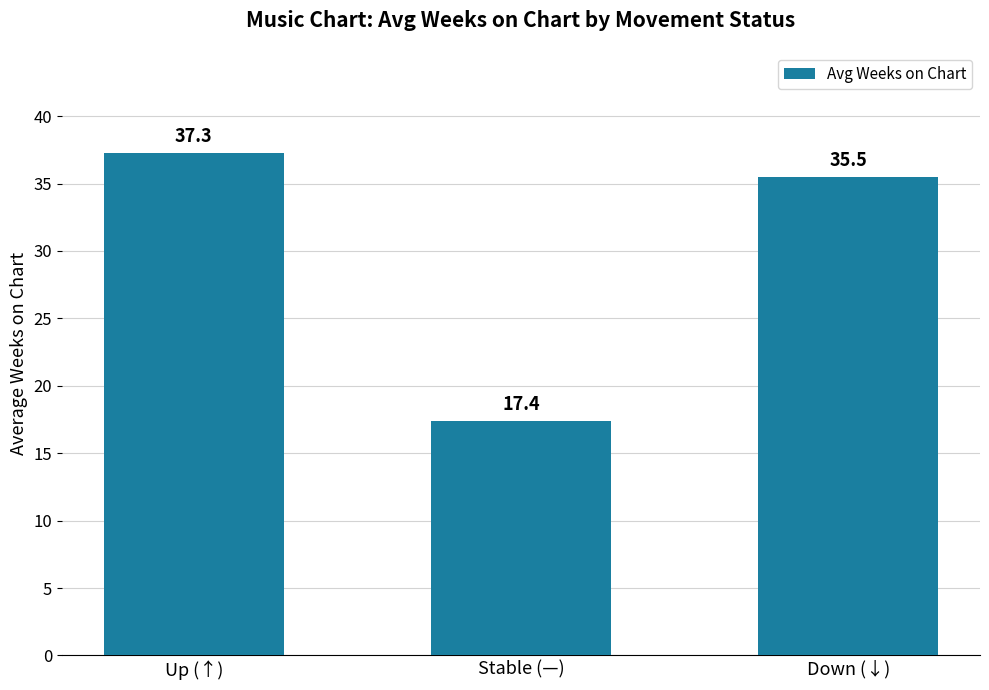

The chart shows a value of 17.4 at Stable (—). True or false?

True